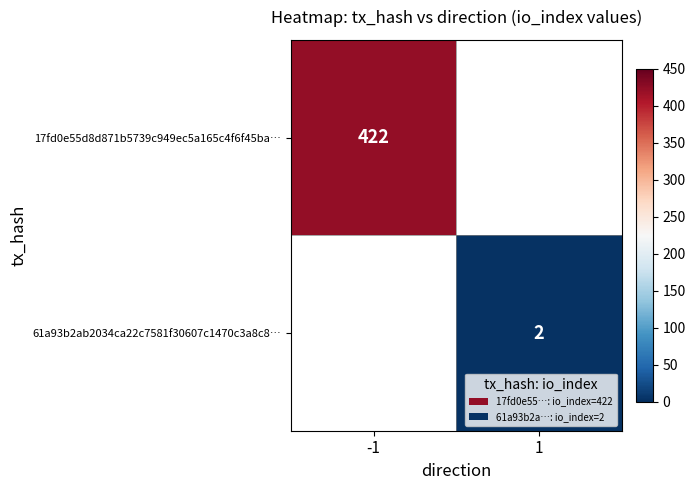

Is it true that 17fd0e55d8d871b5739c949ec5a165c4f6f45ba… equals 422 at -1?

True